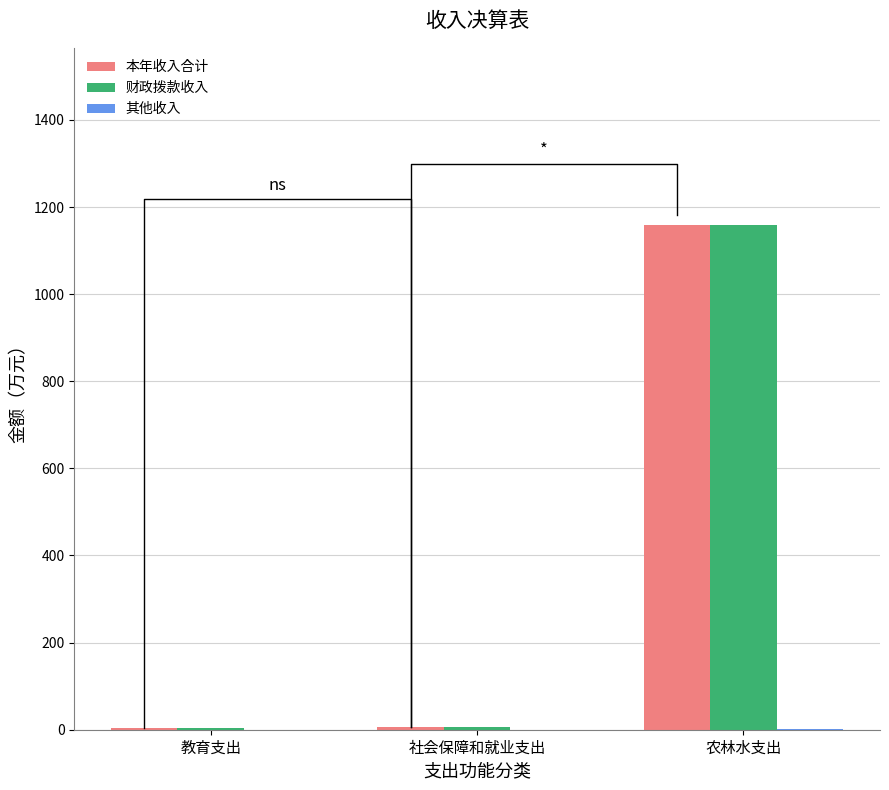

Which series has the largest total across all categories?

本年收入合计